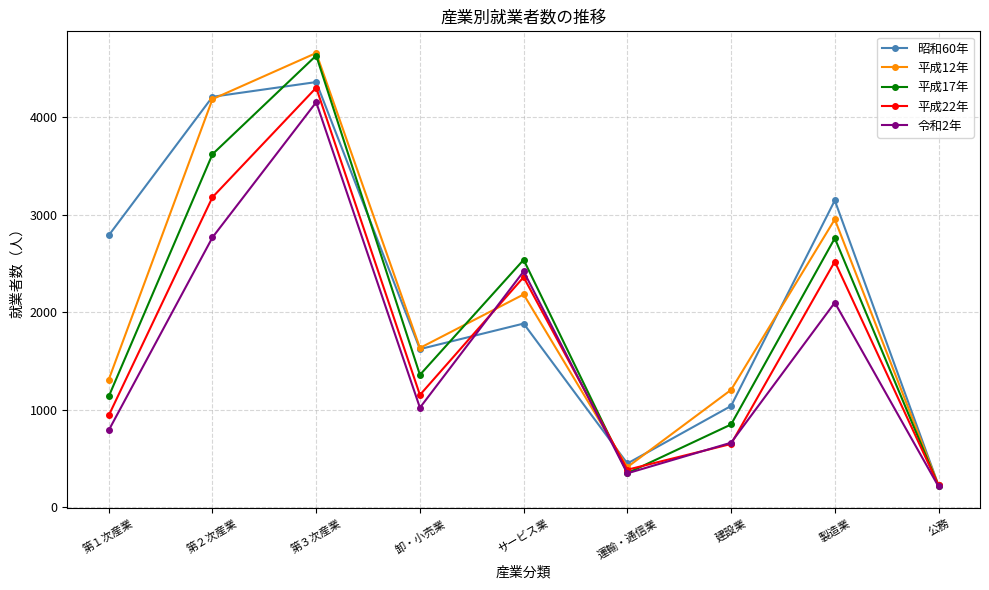

Does the chart display data point markers on the line(s)?

Yes